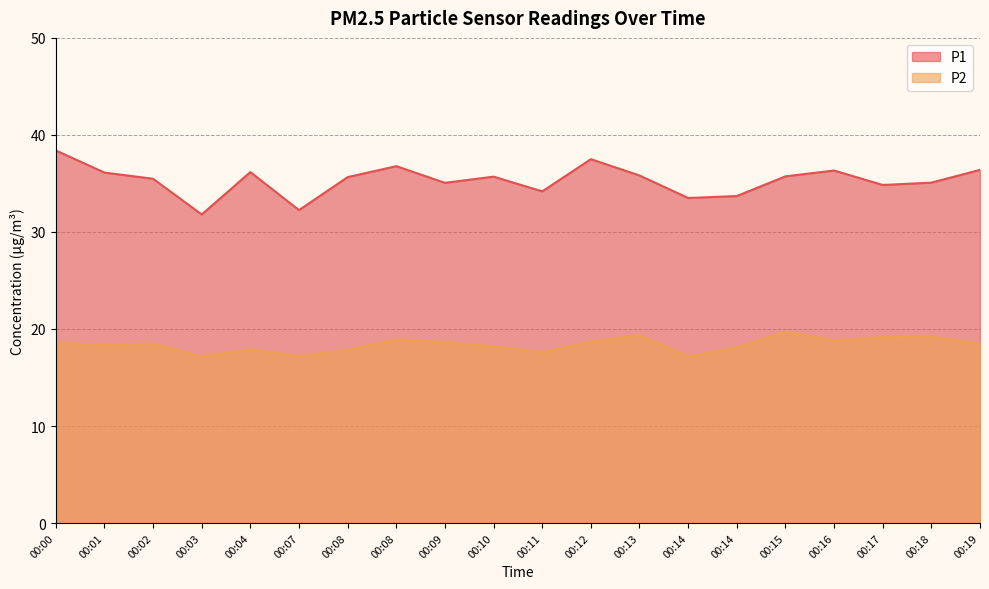

Which series changed the most between 00:00 and 00:10?

P1